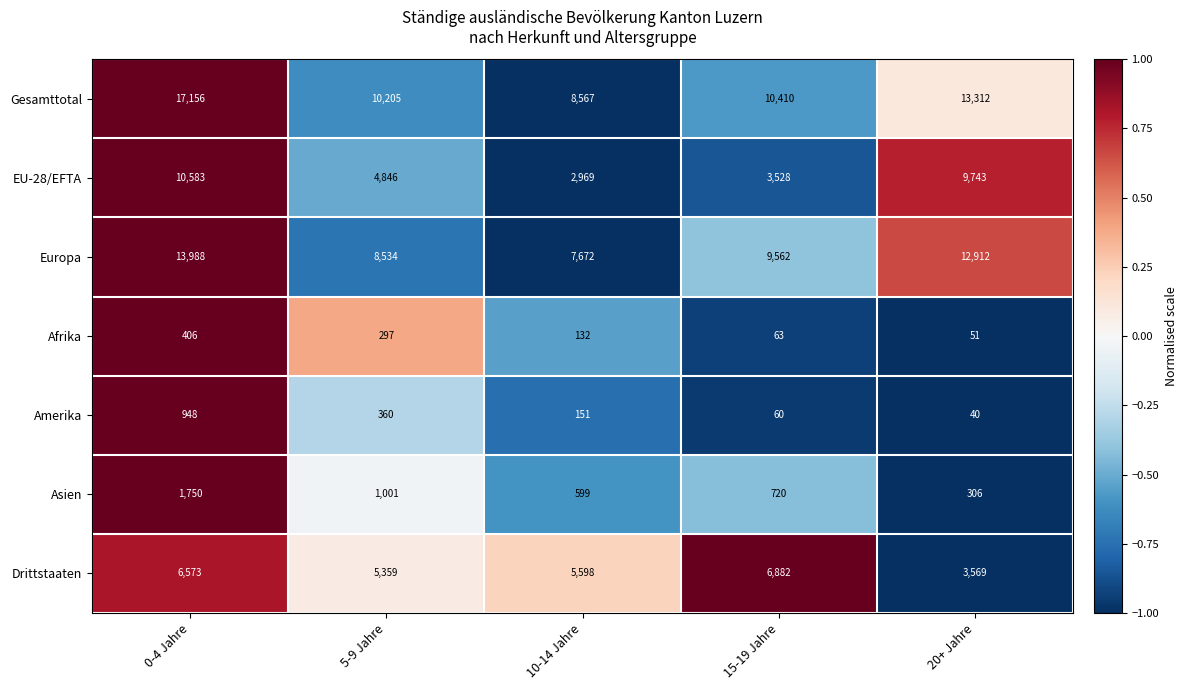

Where does the Asien series first go above 720?

0-4 Jahre